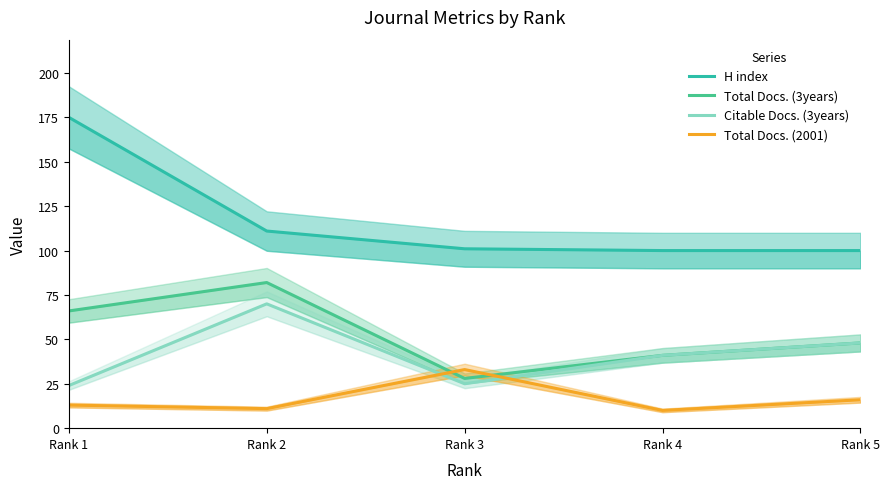

Does the chart display data point markers on the line(s)?

No